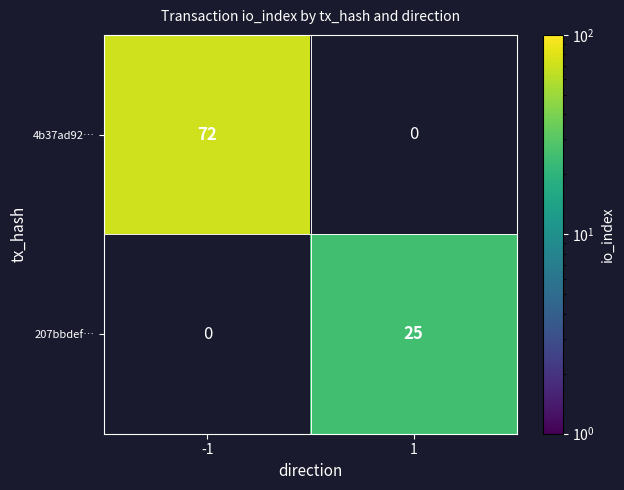

Rank the series by their maximum value, from highest to lowest.

4b37ad92…, 207bbdef…